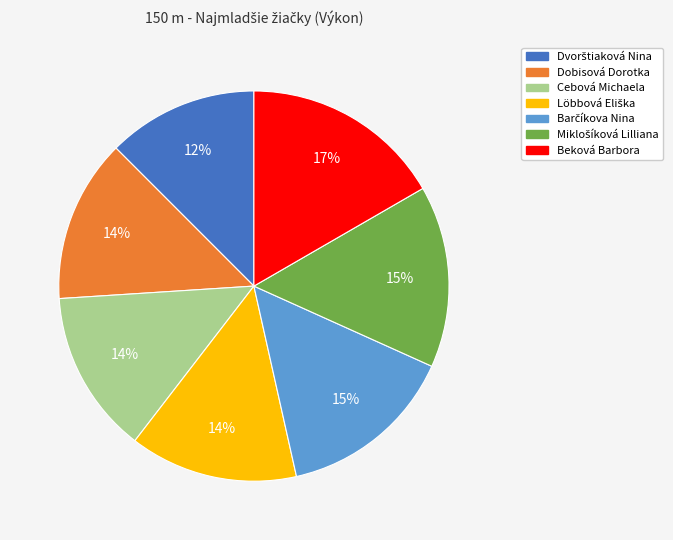

What is the ratio of the value at Cebová Michaela to the value at Dobisová Dorotka?

1.0